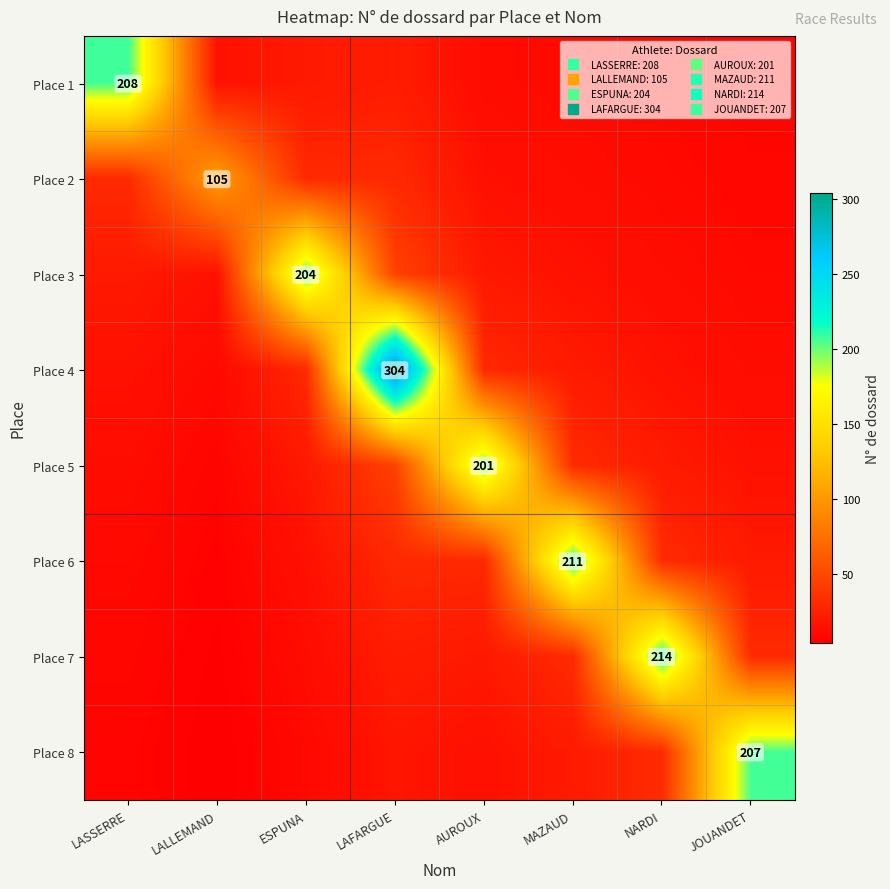

The Place 3 series shows 5.9 at AUROUX. True or false?

False